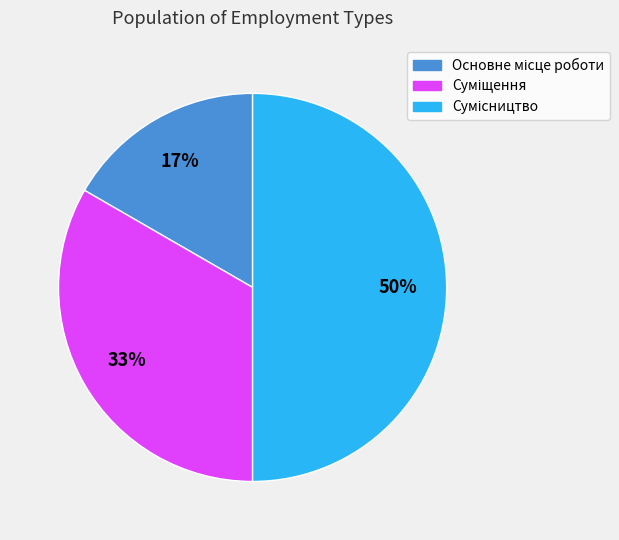

To the nearest percent, what is the difference between the largest and smallest slice percentages?

33%